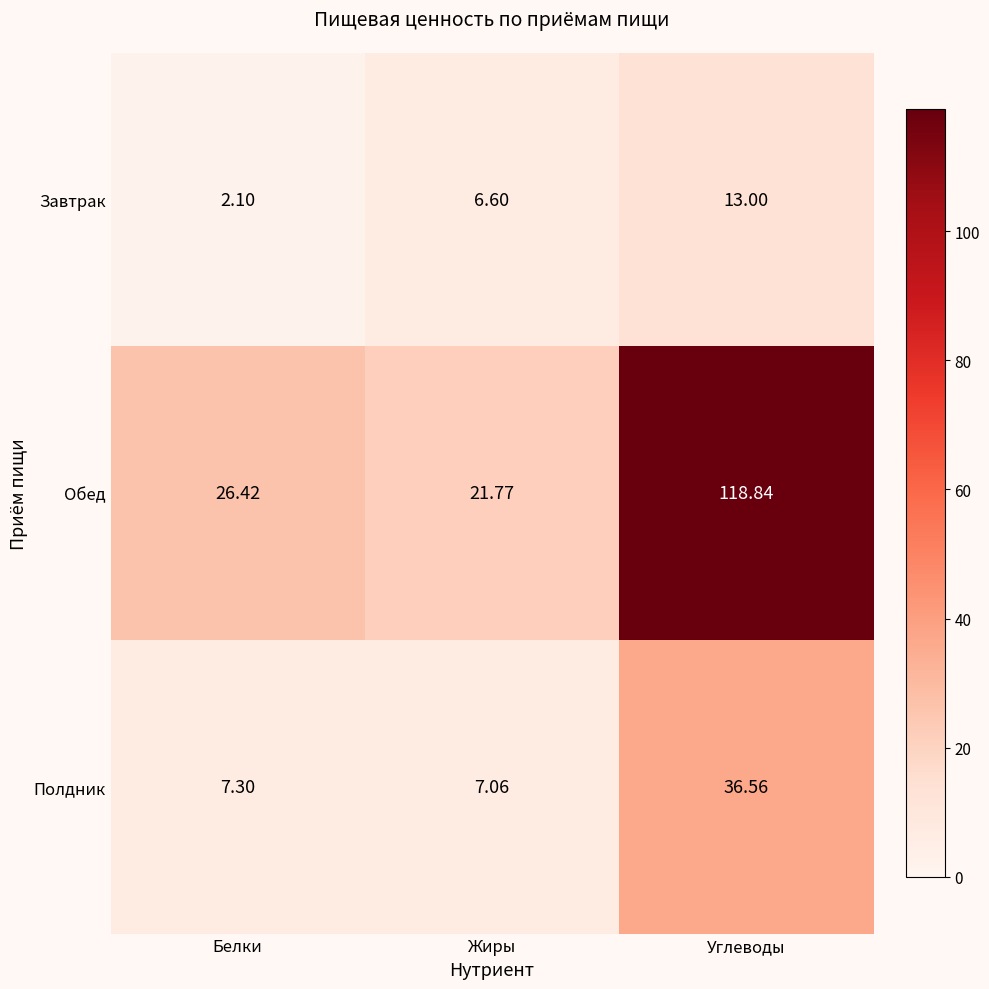

At which category is the sum across all series the highest?

Углеводы